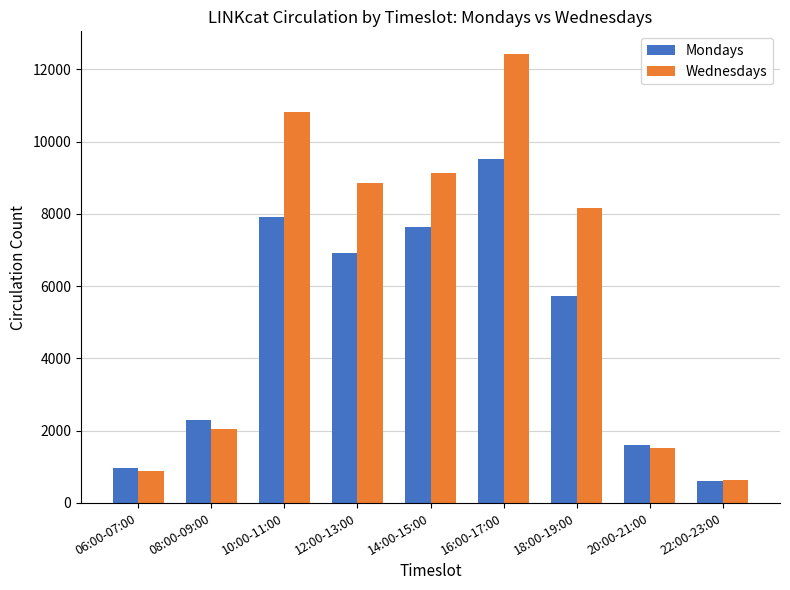

At which label does Wednesdays reach its peak?

16:00-17:00